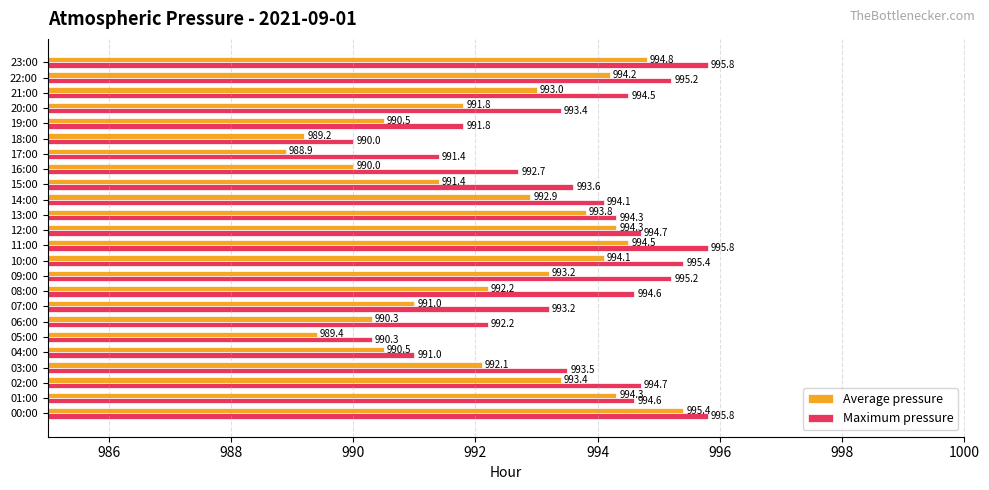

What are all the series names shown in the legend?

Average pressure, Maximum pressure